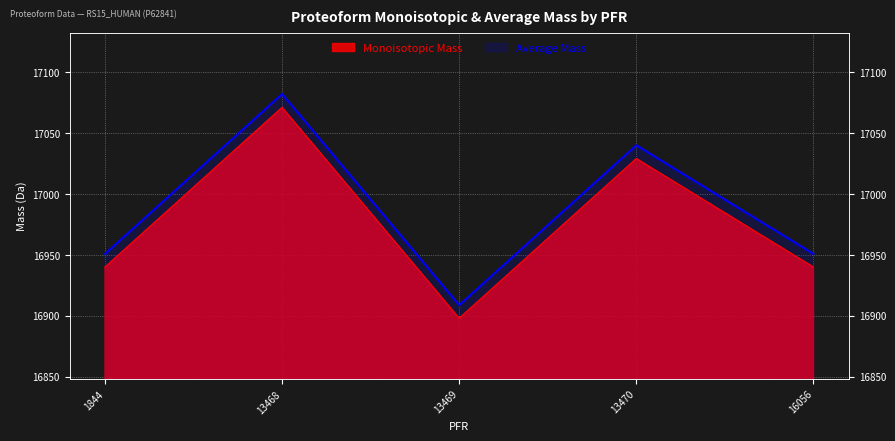

Between 13468 and 13470, which series saw the biggest shift?

Average Mass